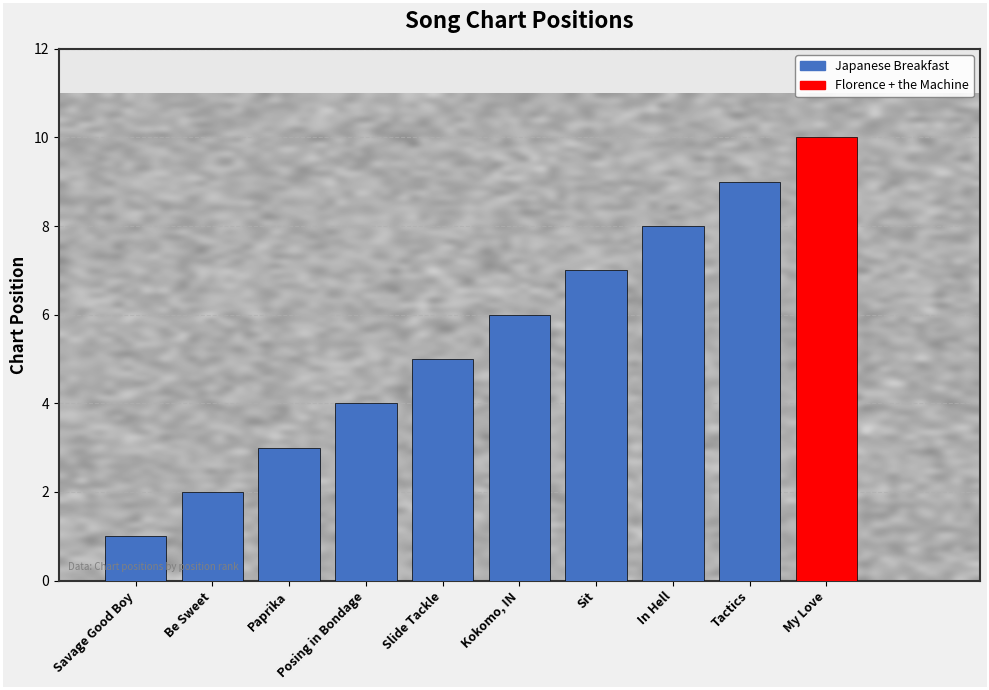

At which label is the value closest to 5?

Slide Tackle